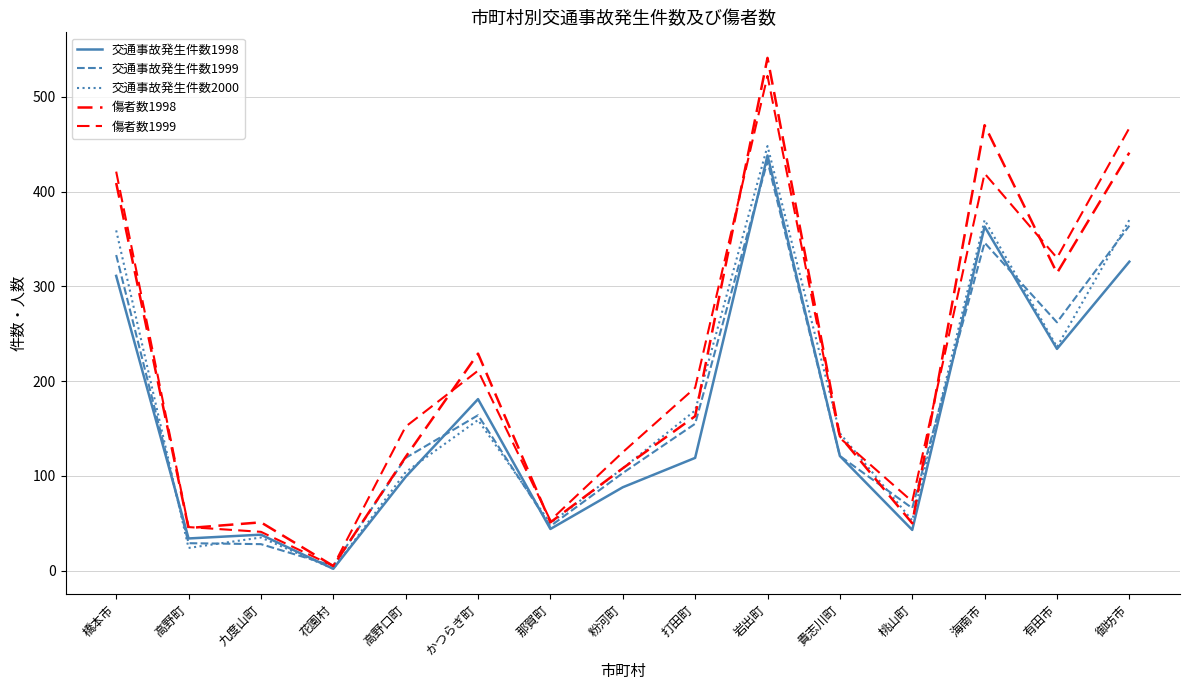

Between 有田市 and 九度山町, which is larger?

有田市